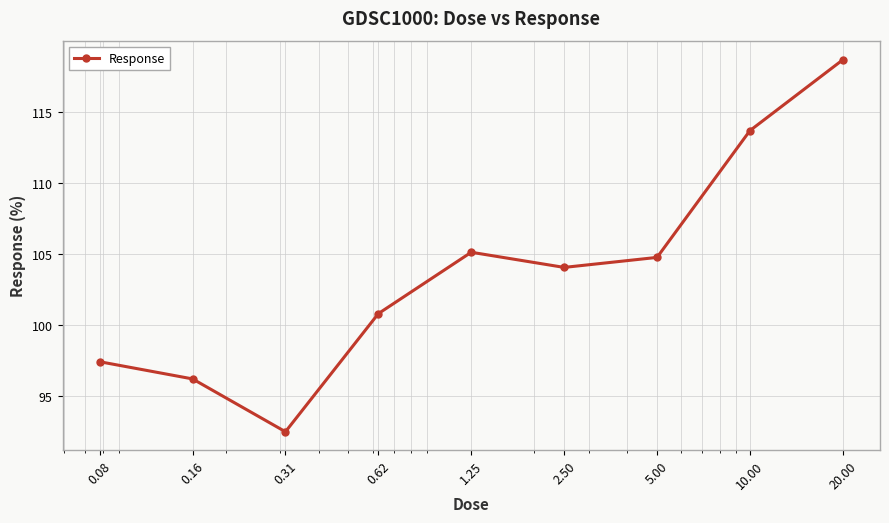

How many points are lower than both their immediate neighbors (excluding endpoints)?

2